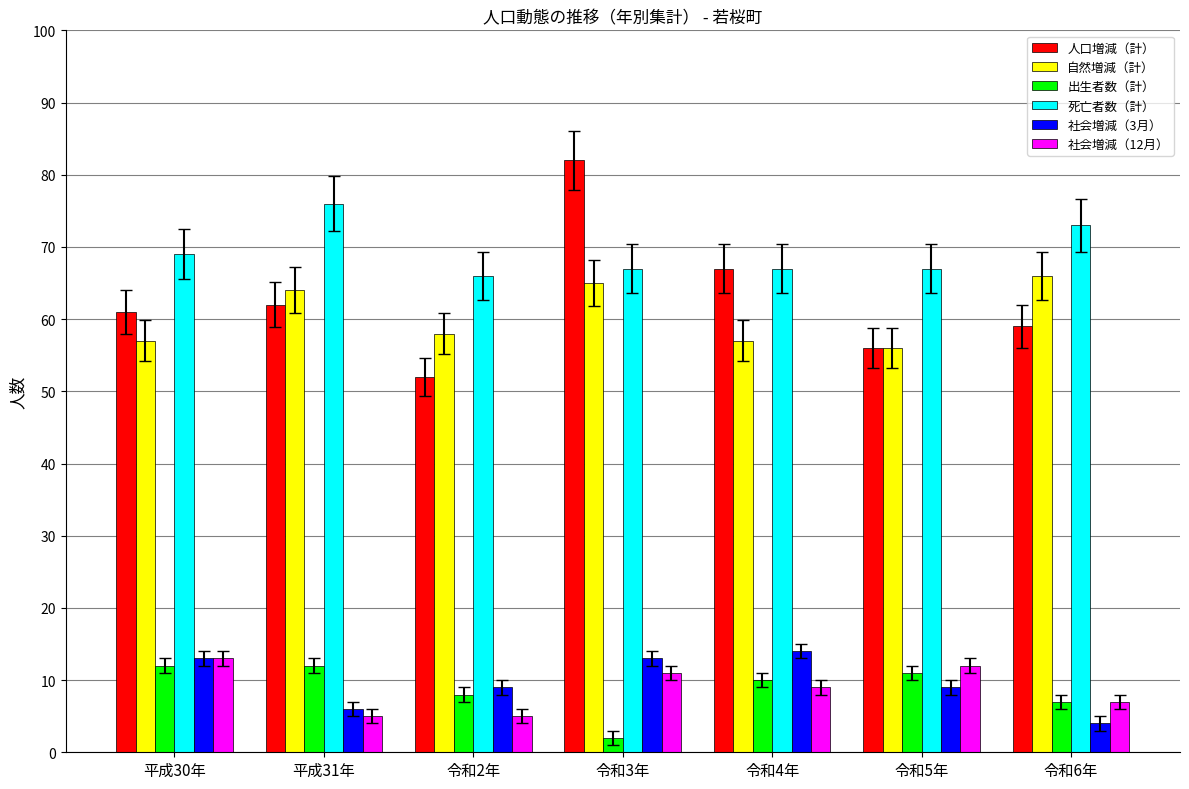

Which series has the largest range (max minus min)?

人口増減（計）